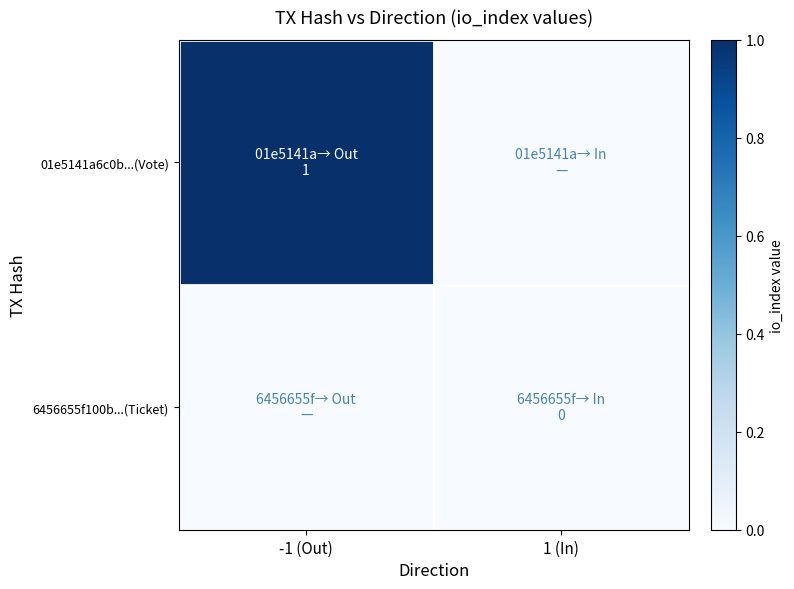

At how many categories does at least one series exceed 0?

1